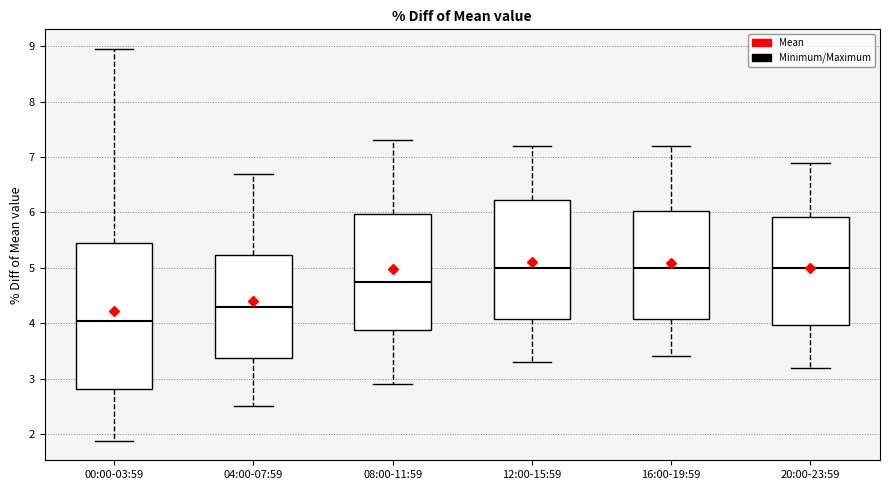

Reading left to right, transcribe this box plot: for each box, give where its median line is, the range the box spans, and where its two whiskers end, as read against the y-axis. The values are not printed on the chart, so give them approximately, as read against the axis.

00:00-03:59: median 4.0, box 2.8 to 5.5, whiskers 1.9 to 9.0
04:00-07:59: median 4.3, box 3.4 to 5.2, whiskers 2.5 to 6.7
08:00-11:59: median 4.8, box 3.9 to 6.0, whiskers 2.9 to 7.3
12:00-15:59: median 5.0, box 4.1 to 6.2, whiskers 3.3 to 7.2
16:00-19:59: median 5.0, box 4.1 to 6.0, whiskers 3.4 to 7.2
20:00-23:59: median 5.0, box 4.0 to 5.9, whiskers 3.2 to 6.9